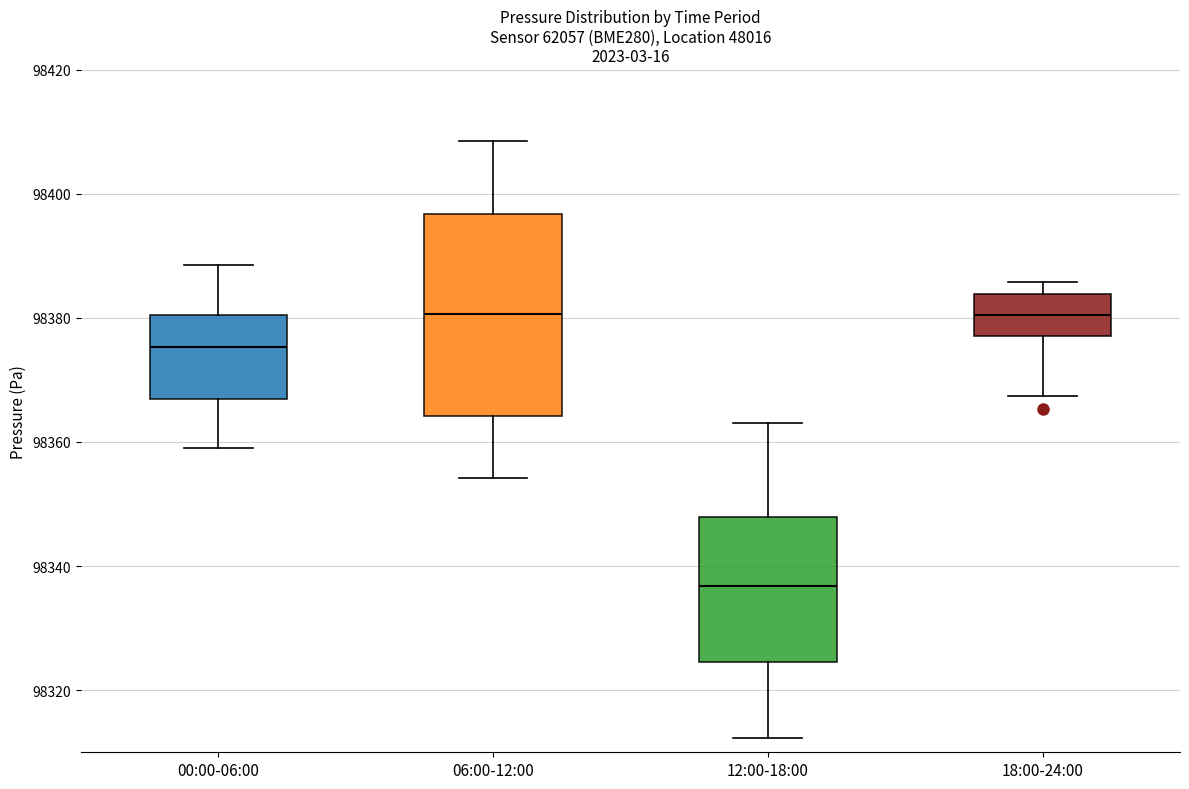

Reading left to right, read every box against the y-axis: the position of its median line, the range the box covers, and the ends of its whiskers. The values are not printed on the chart, so give them approximately, as read against the axis.

00:00-06:00: median 98376, box 98366 to 98380, whiskers 98360 to 98388
06:00-12:00: median 98380, box 98364 to 98396, whiskers 98354 to 98408
12:00-18:00: median 98336, box 98324 to 98348, whiskers 98312 to 98364
18:00-24:00: median 98380, box 98378 to 98384, whiskers 98368 to 98386